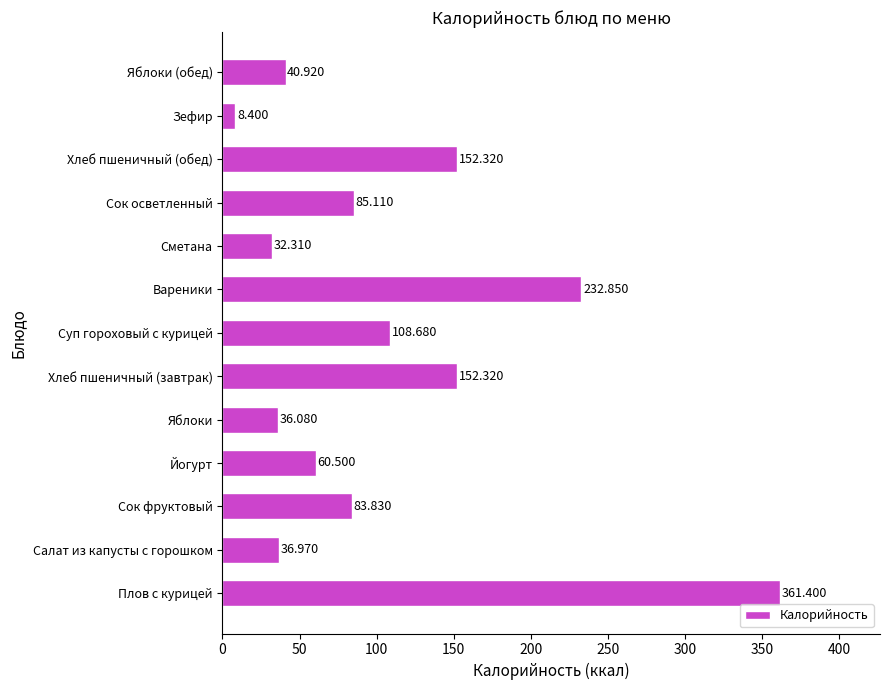

Which label corresponds to the smallest value in the chart?

Зефир